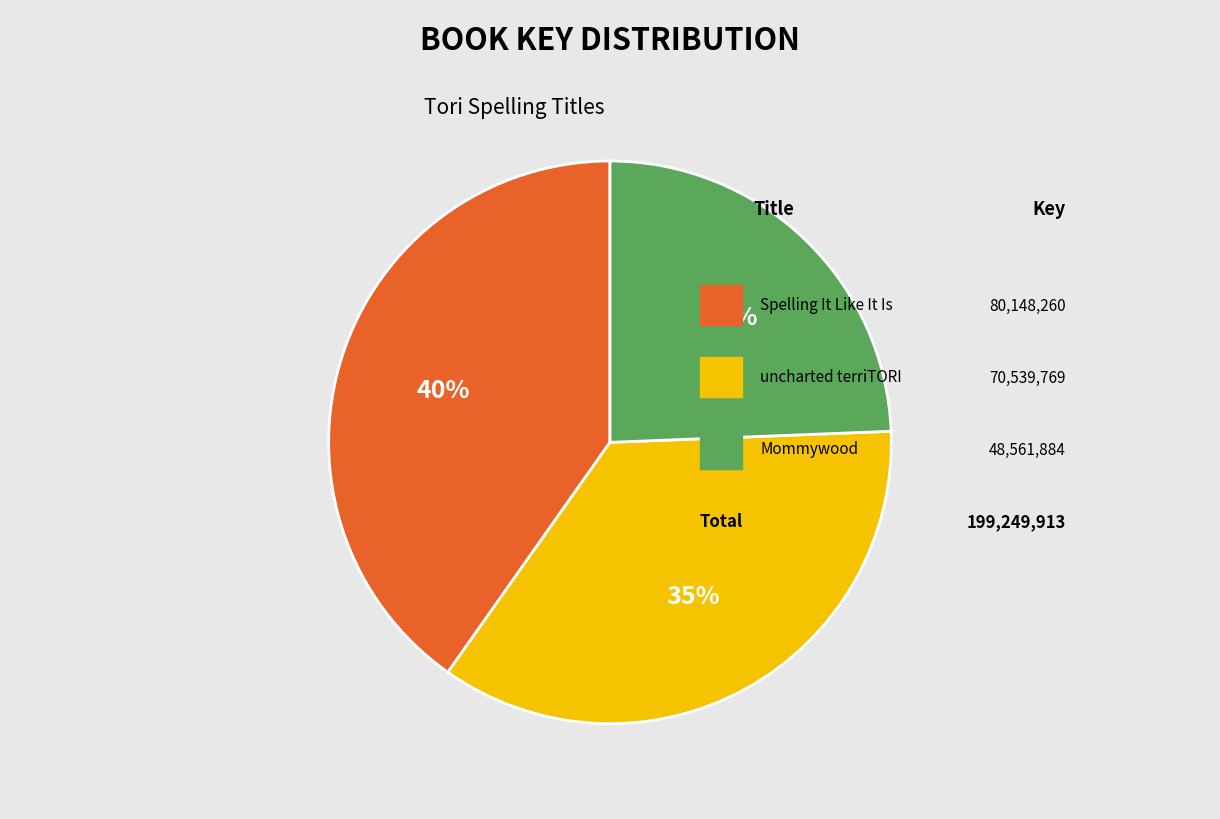

To the nearest percent, what is the difference between the largest and smallest slice percentages?

16%